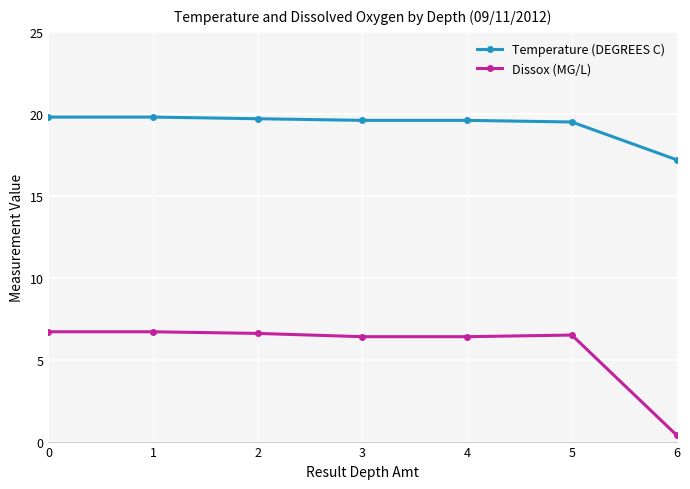

Rank the series by their average value, from highest to lowest.

Temperature (DEGREES C), Dissox (MG/L)